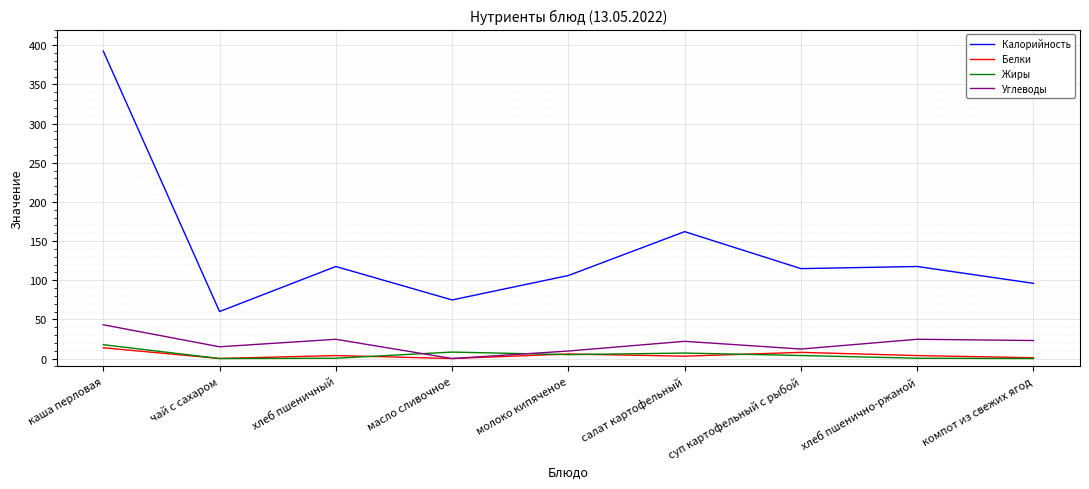

Which series ends up on top after the final intersection of Углеводы and Жиры?

Углеводы